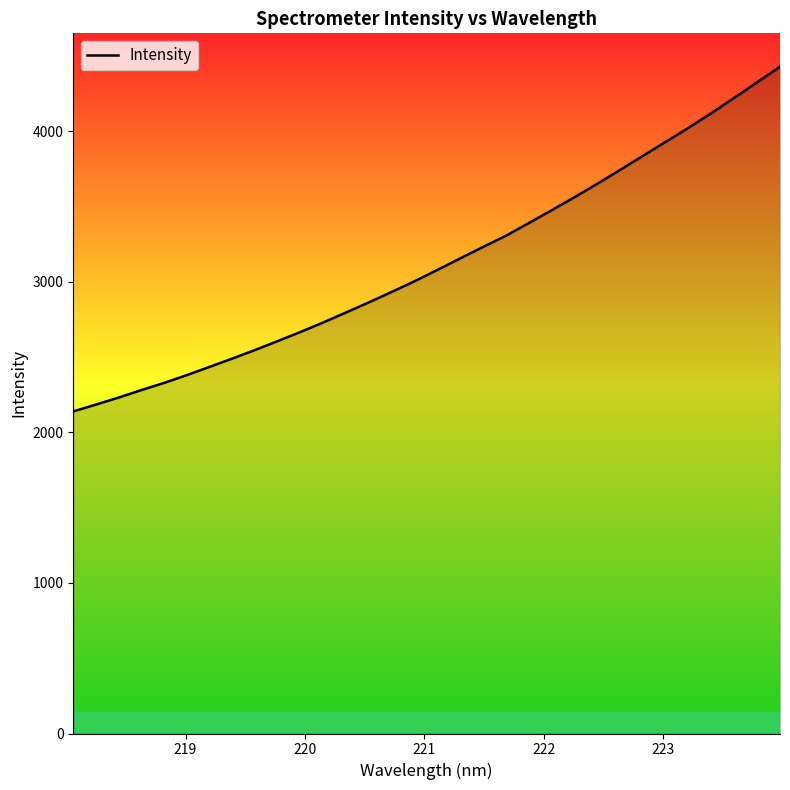

What is the minimum value shown in the chart?

2139.3